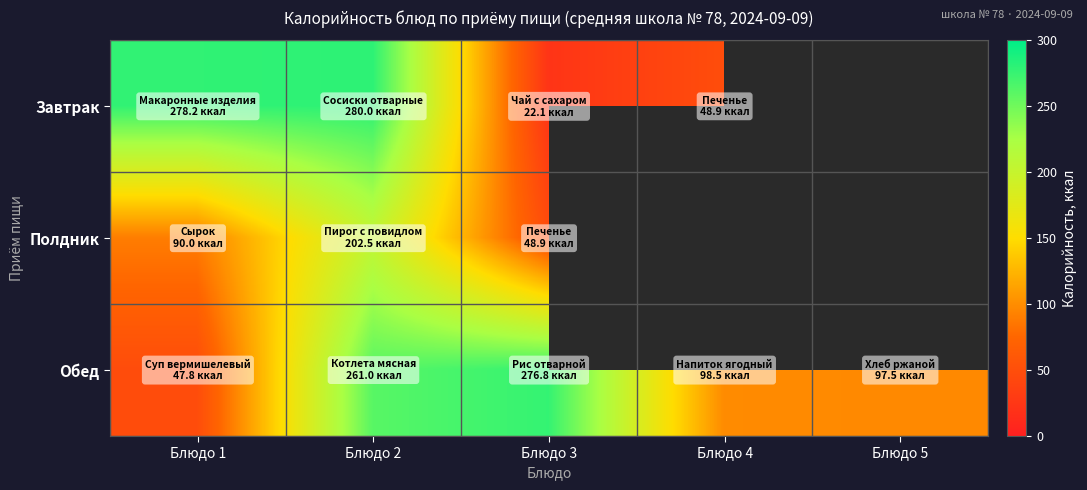

True or false: Обед has a value of 276.8 at Блюдо 3.

True